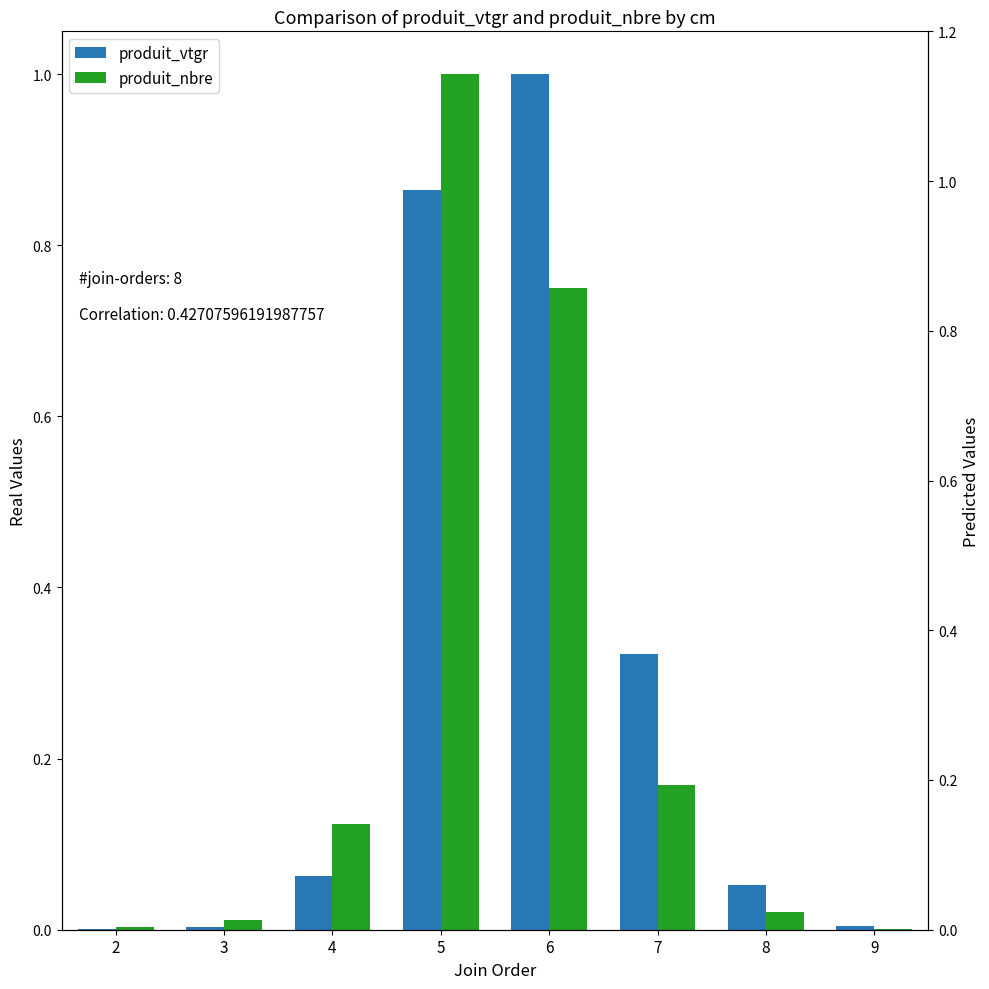

Reading left to right, transcribe all the data shown in this chart.

produit_vtgr: 2=0.0	3=0.0	4=0.1	5=0.9	6=1.0	7=0.3	8=0.1	9=0.0
produit_nbre: 2=0.0	3=0.0	4=0.1	5=1.0	6=0.8	7=0.2	8=0.0	9=0.0